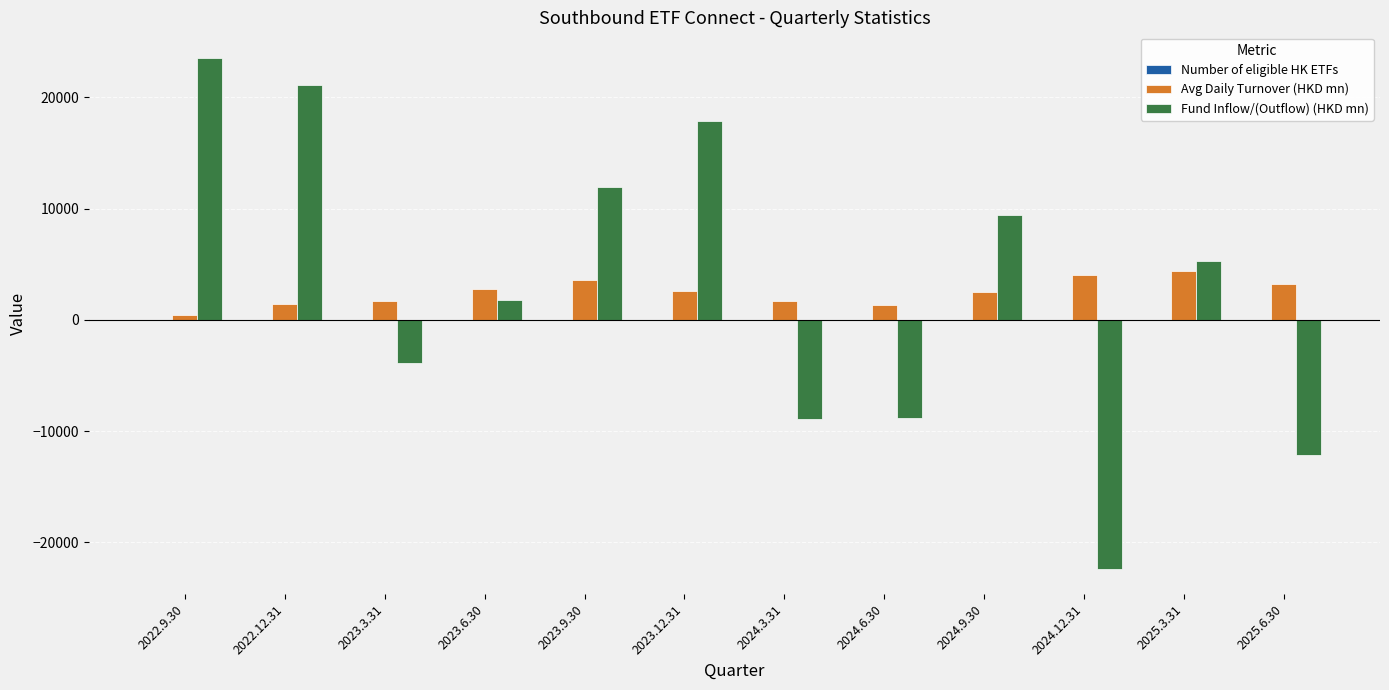

Which series has the widest spread of values?

Fund Inflow/(Outflow) (HKD mn)